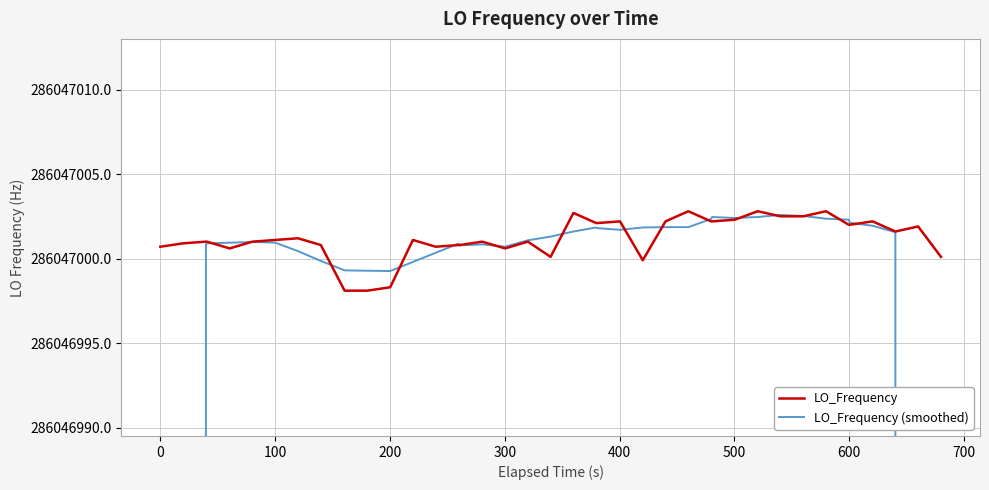

How many intersections are there between LO_Frequency (smoothed) and LO_Frequency?

16